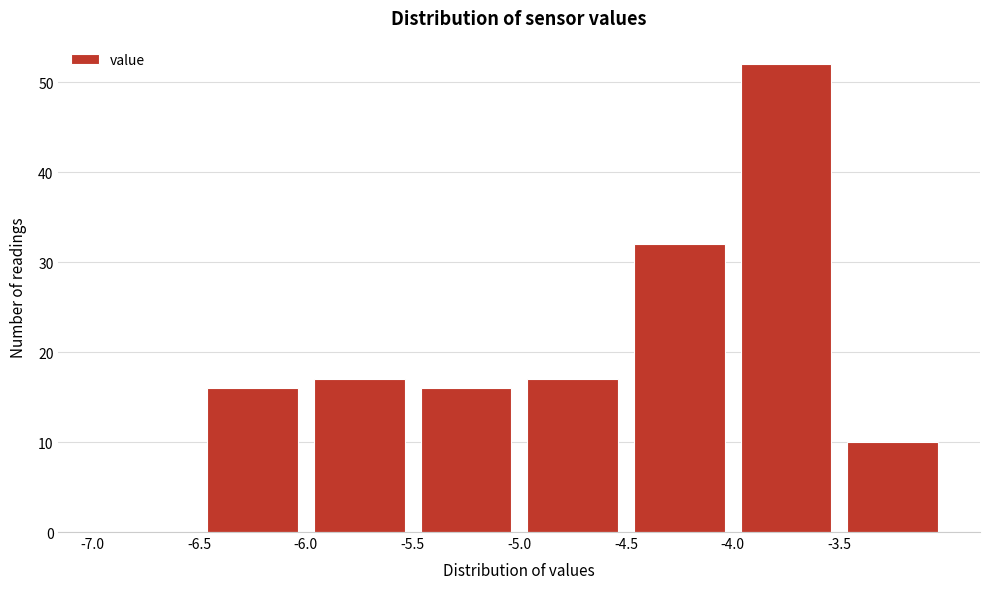

Reading left to right, list every bar in this chart as the range it spans on the x-axis followed by its height. The values are not printed on the chart, so give them approximately, as read against the axis.

-7.0 to -6.5: 0
-6.5 to -6.0: 16
-6.0 to -5.5: 17
-5.5 to -5.0: 16
-5.0 to -4.5: 17
-4.5 to -4.0: 32
-4.0 to -3.5: 52
-3.5 to -3.0: 10